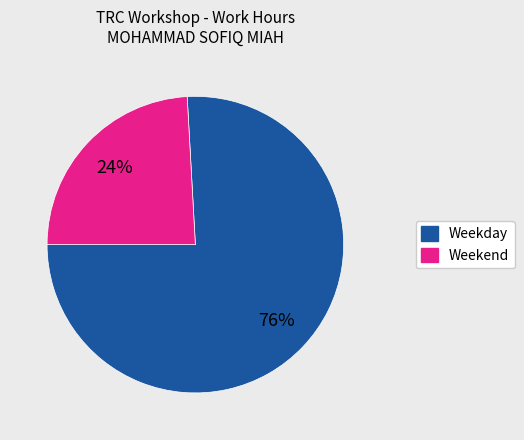

Is there a majority slice in this chart?

Yes